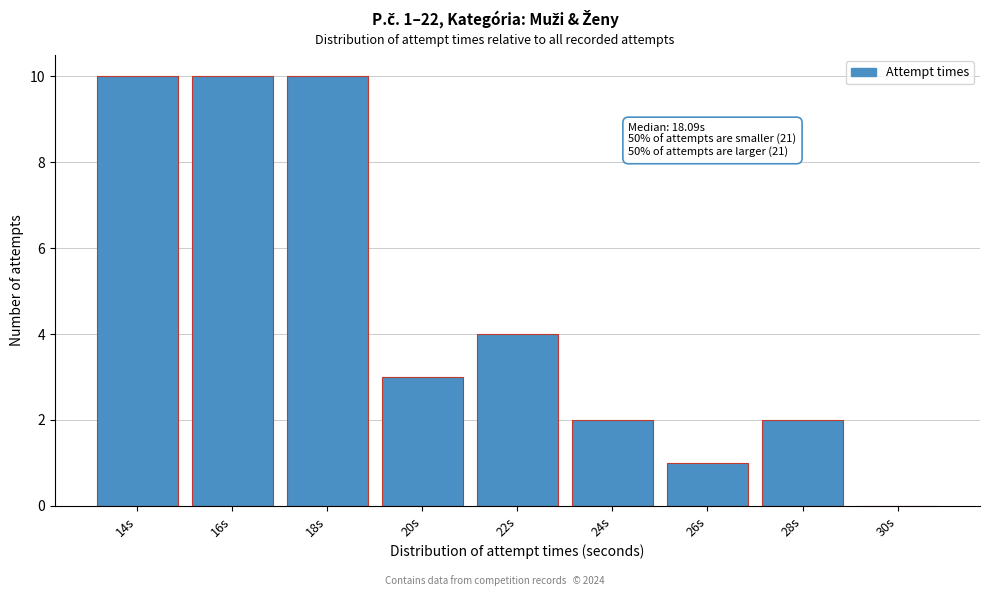

Reading left to right, list all the values displayed in this chart.

14s=10	16s=10	18s=10	20s=3	22s=4	24s=2	26s=1	28s=2	30s=0